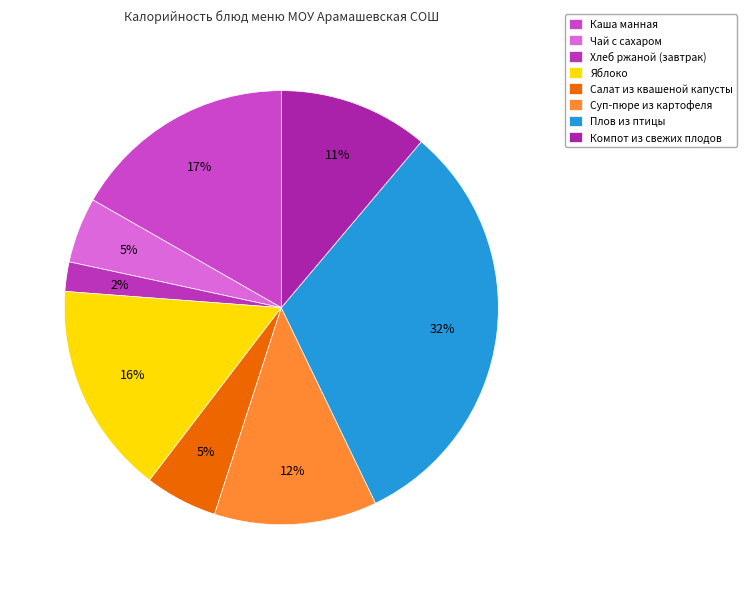

Does Салат из квашеной капусты represent more than half of the total?

No